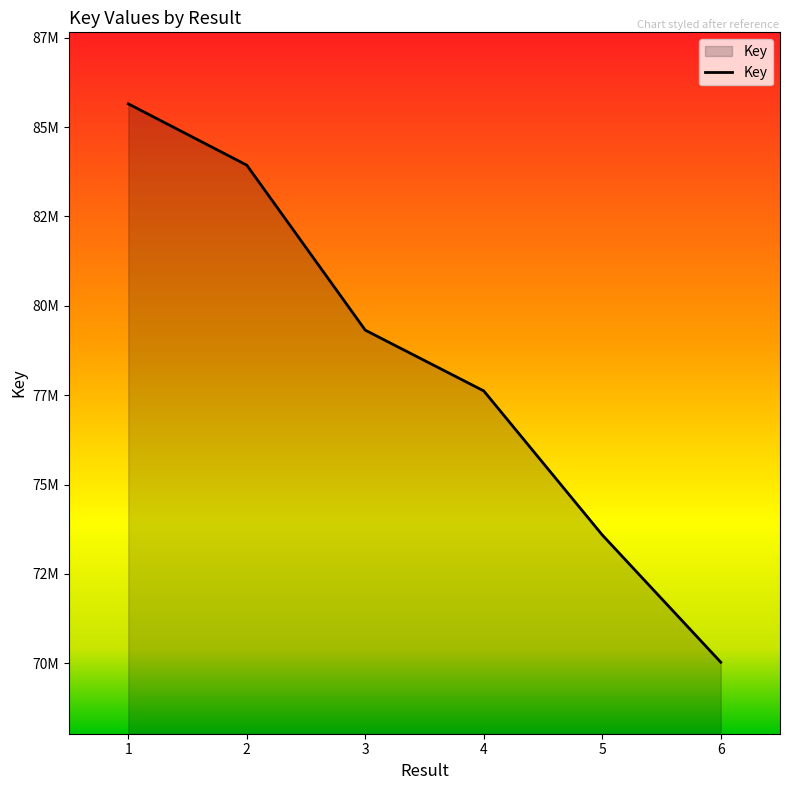

Where does the data first go above 79319805?

1